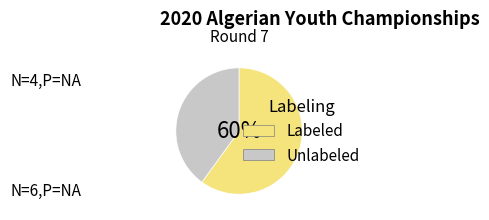

Rank the categories by value from highest to lowest.

Labeled, Unlabeled